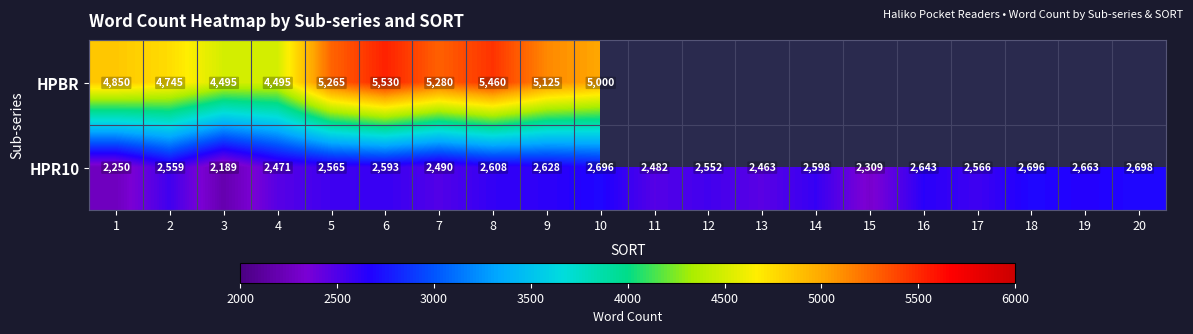

Where does the HPR10 series first go above 2566?

6